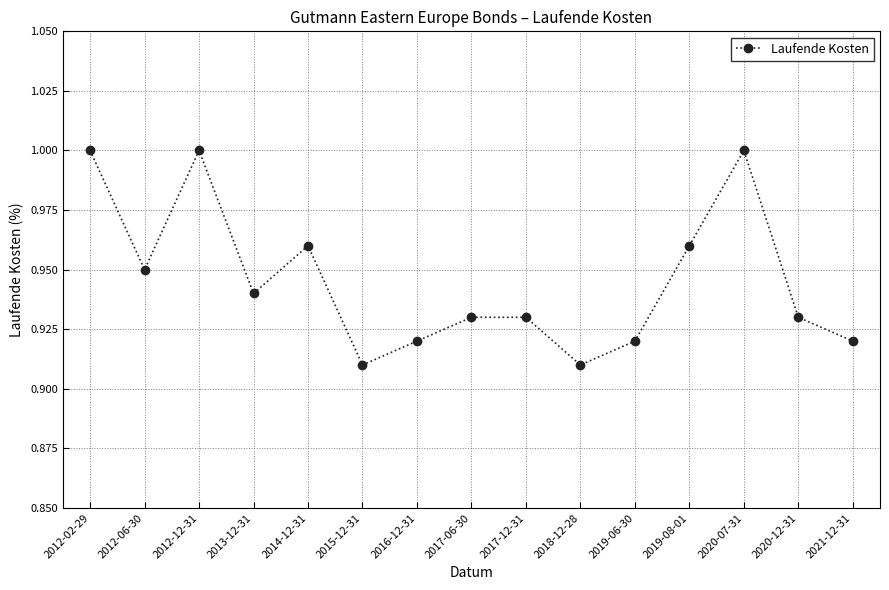

Is it true that the value at 2019-08-01 is 1.7?

False